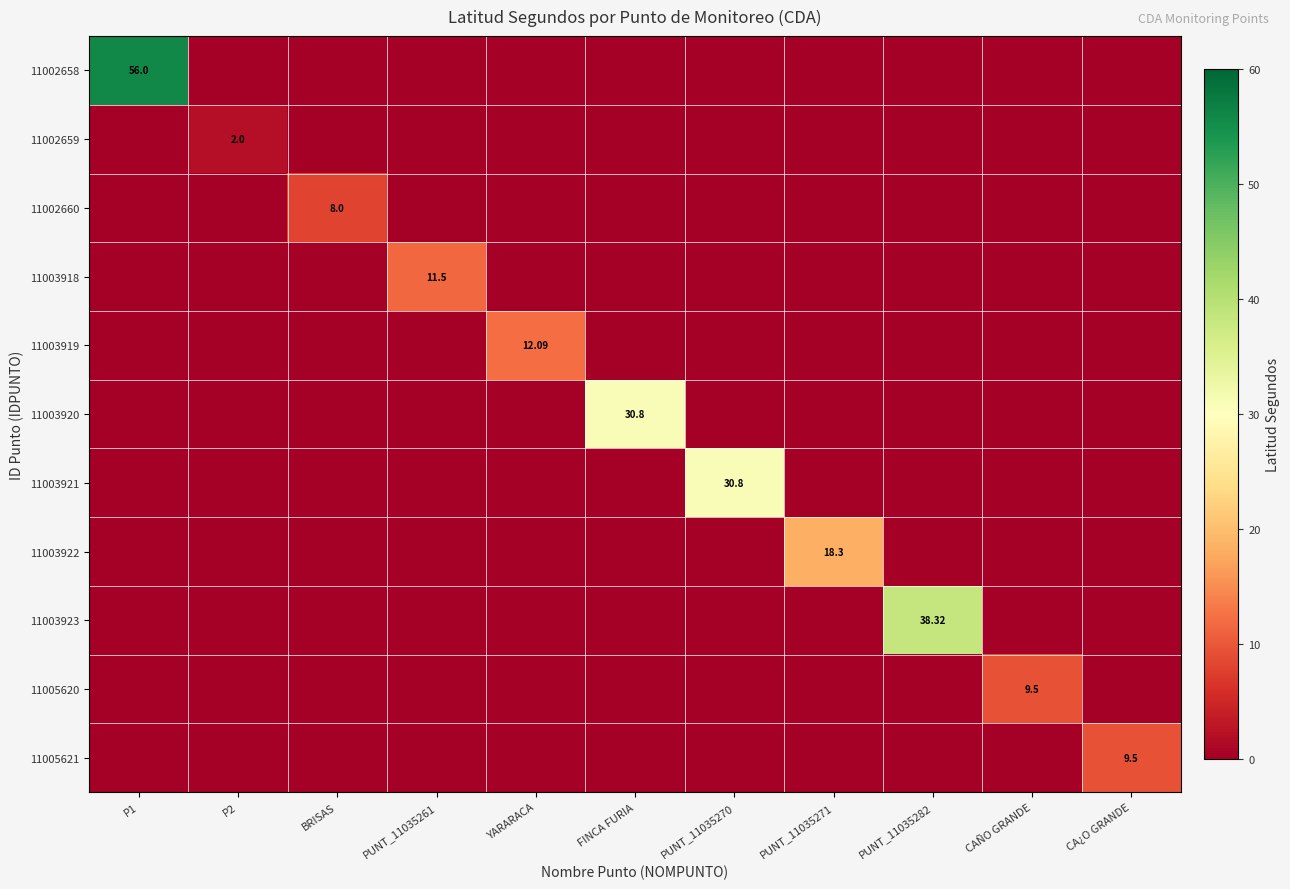

At CAÑO GRANDE, list the series in order from smallest to largest.

11002658, 11002659, 11002660, 11003918, 11003919, 11003920, 11003921, 11003922, 11003923, 11005621, 11005620